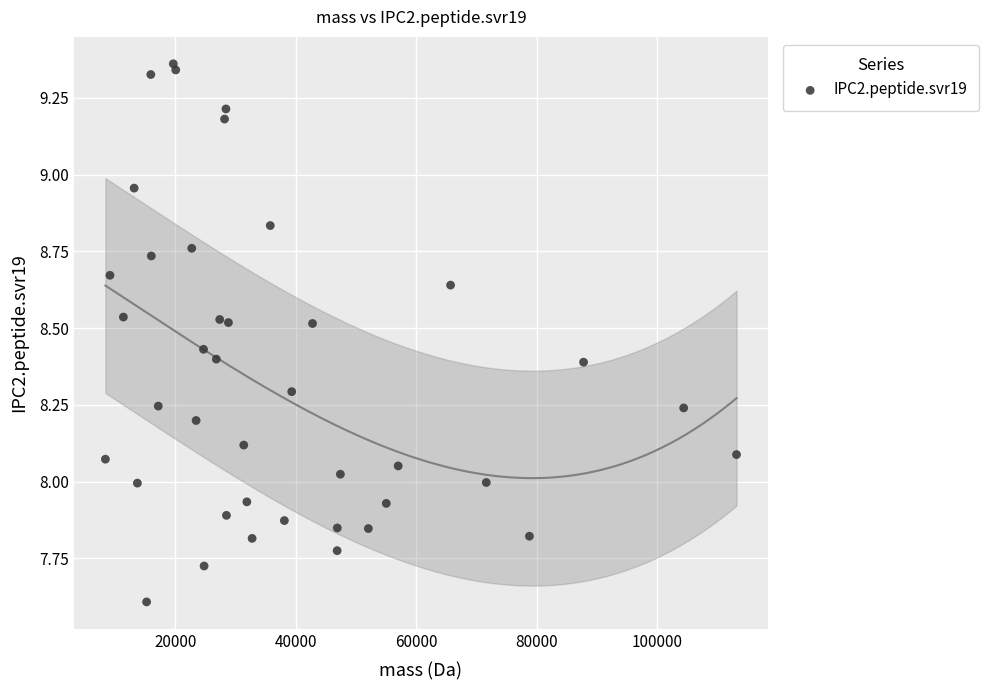

What is the range of X values (max minus min)?

104737.6